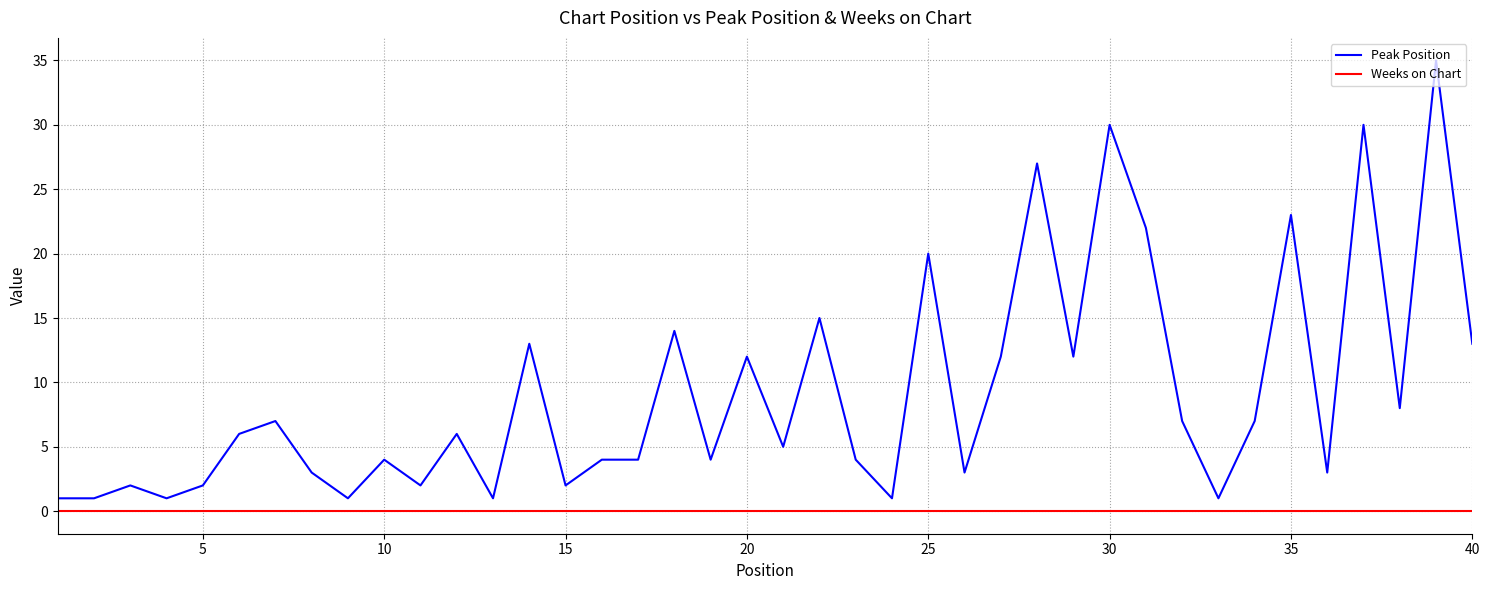

Which series has the largest range (max minus min)?

Peak Position